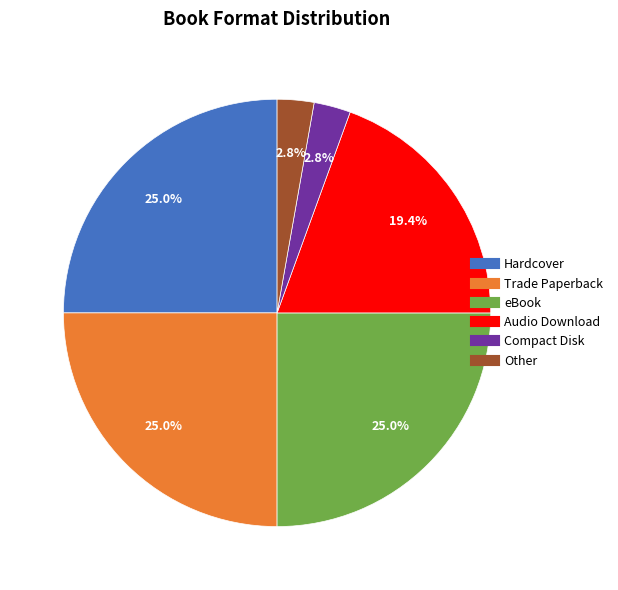

What is the ratio of the value at Trade Paperback to the value at Audio Download?

1.3